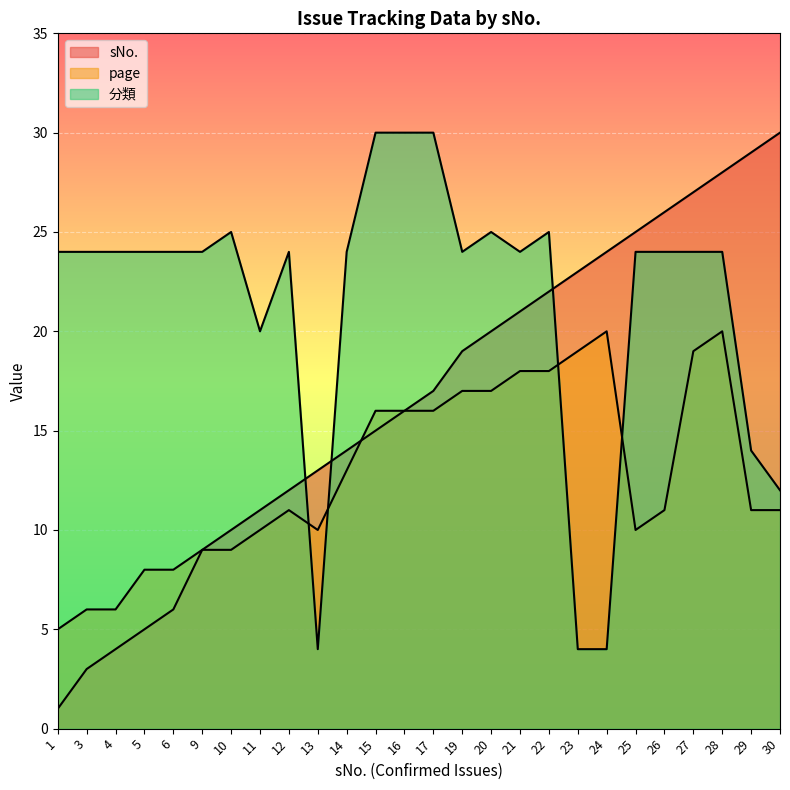

Which series has the widest spread of values?

sNo.